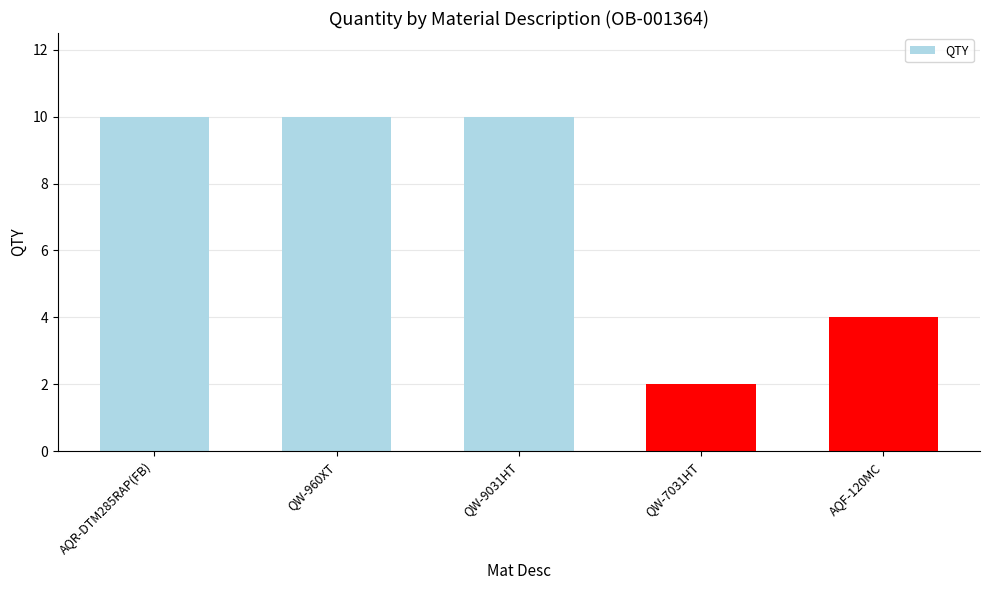

Are the bars horizontal?

No